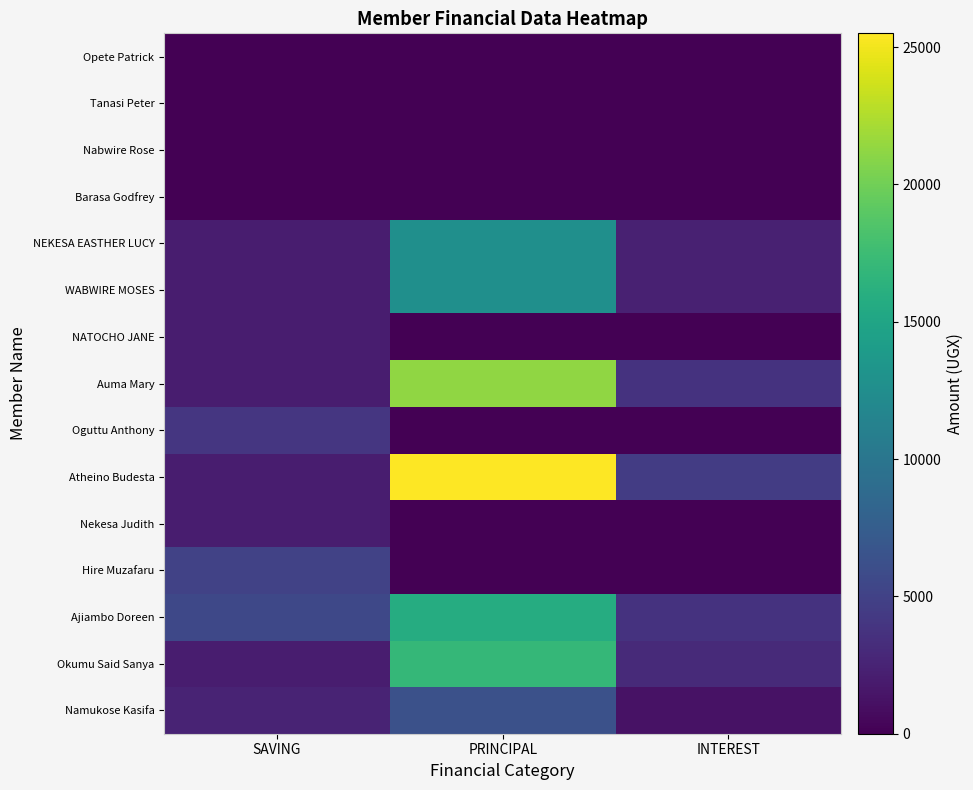

At how many categories does at least one series exceed 17832?

1